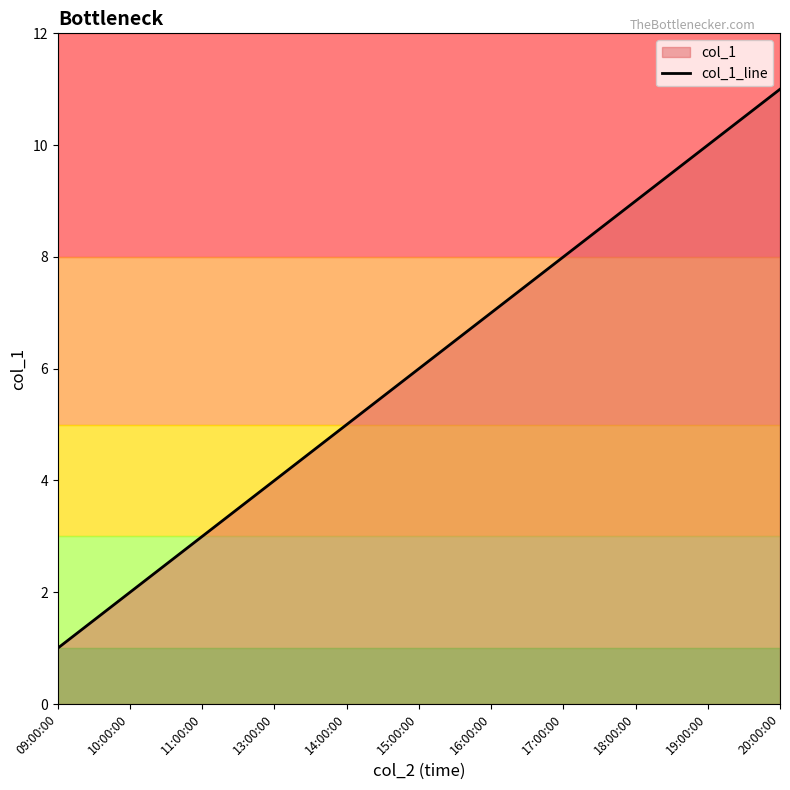

True or false: the data shows 3 at 11:00:00.

True